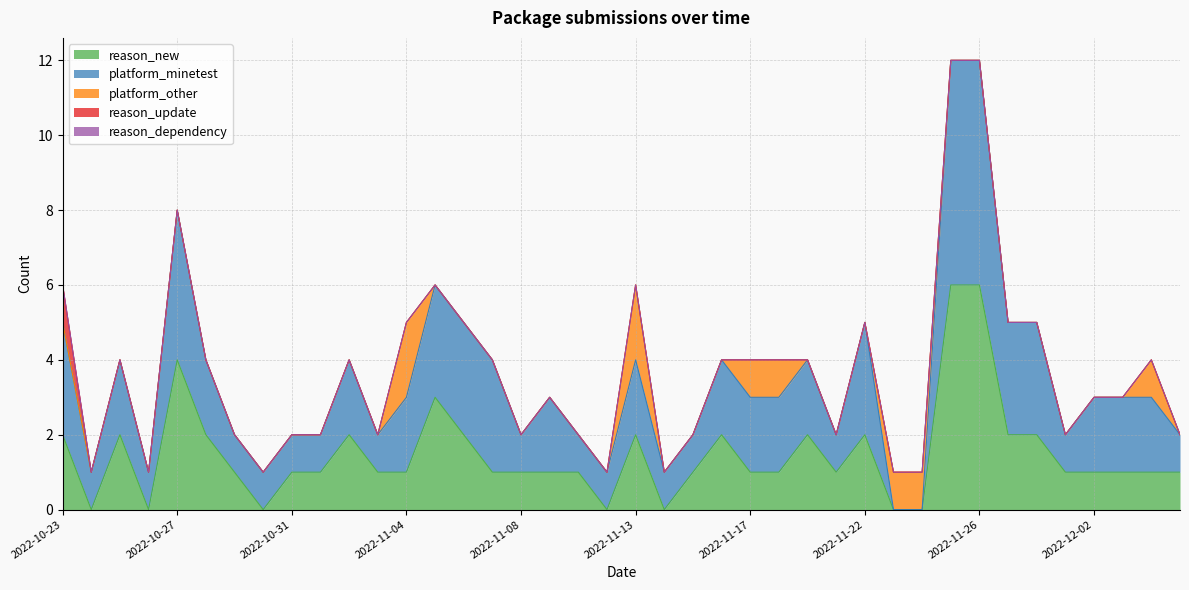

True or false: platform_other has more than 0 points higher than both neighbors.

True